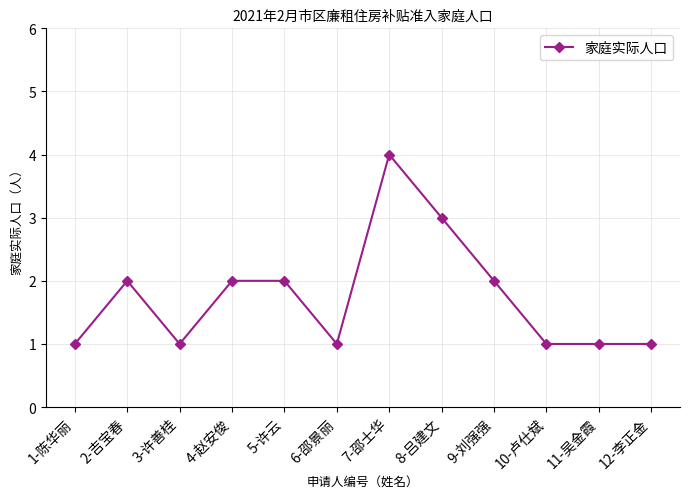

True or false: the data shows 1 at 6-邵景丽.

True